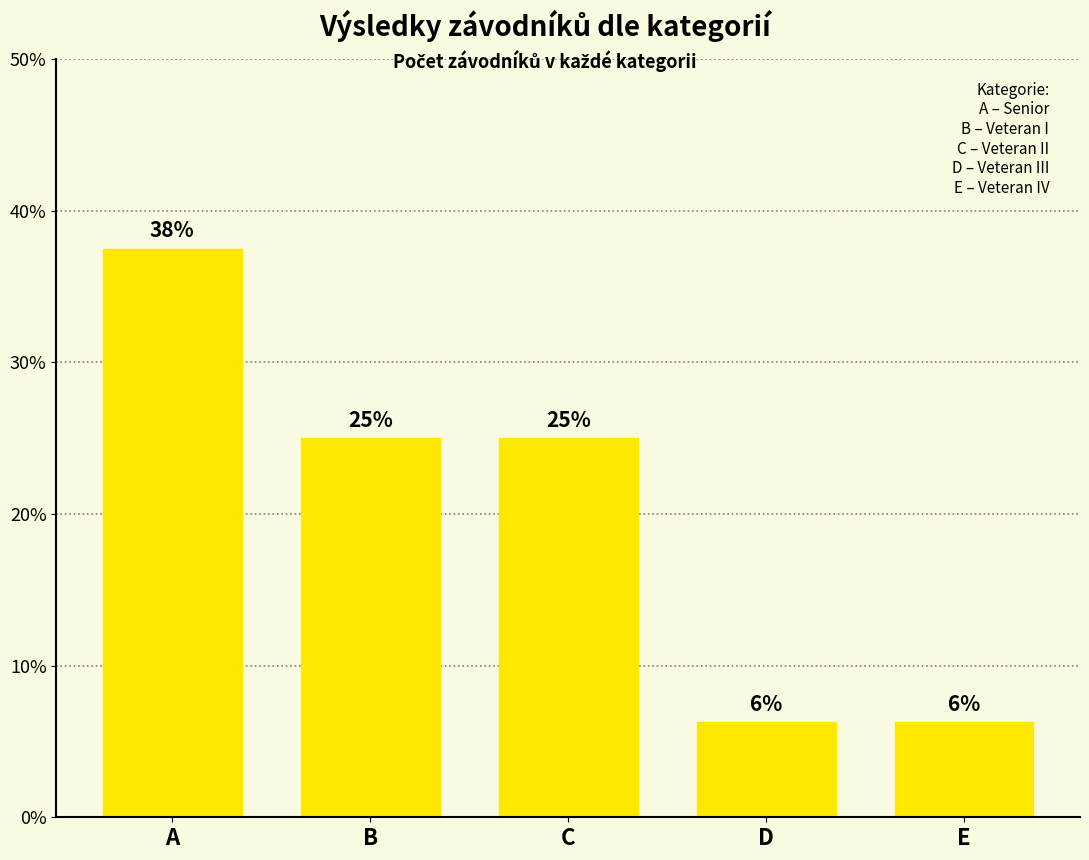

At which label is the value closest to 21?

B